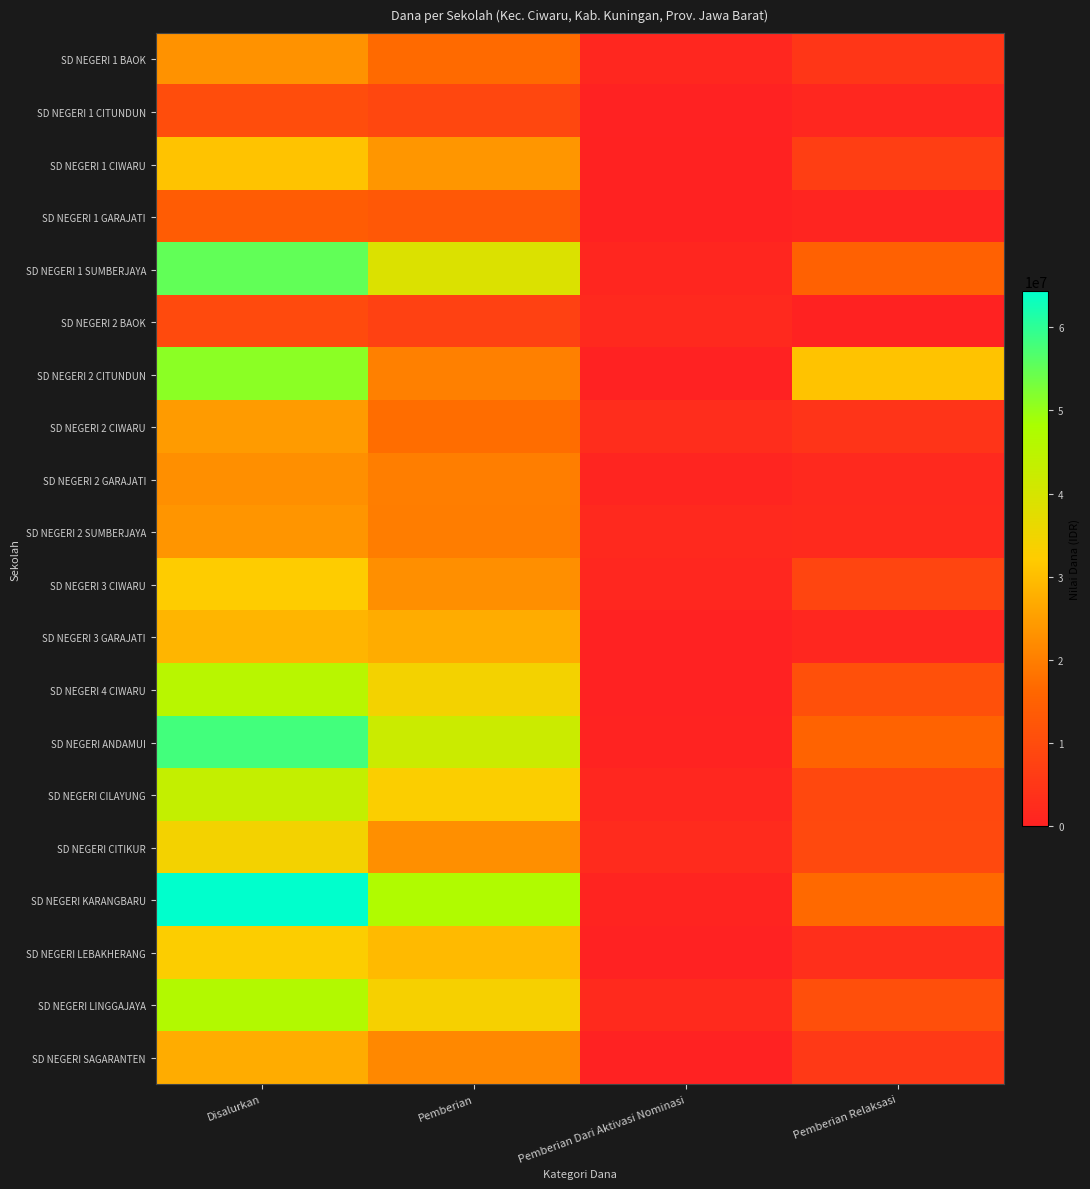

At Disalurkan, list the series in order from smallest to largest.

SD NEGERI 2 BAOK, SD NEGERI 1 CITUNDUN, SD NEGERI 1 GARAJATI, SD NEGERI 2 GARAJATI, SD NEGERI 1 BAOK, SD NEGERI 2 SUMBERJAYA, SD NEGERI 2 CIWARU, SD NEGERI SAGARANTEN, SD NEGERI 3 GARAJATI, SD NEGERI 1 CIWARU, SD NEGERI 3 CIWARU, SD NEGERI LEBAKHERANG, SD NEGERI CITIKUR, SD NEGERI CILAYUNG, SD NEGERI 4 CIWARU, SD NEGERI LINGGAJAYA, SD NEGERI 2 CITUNDUN, SD NEGERI 1 SUMBERJAYA, SD NEGERI ANDAMUI, SD NEGERI KARANGBARU